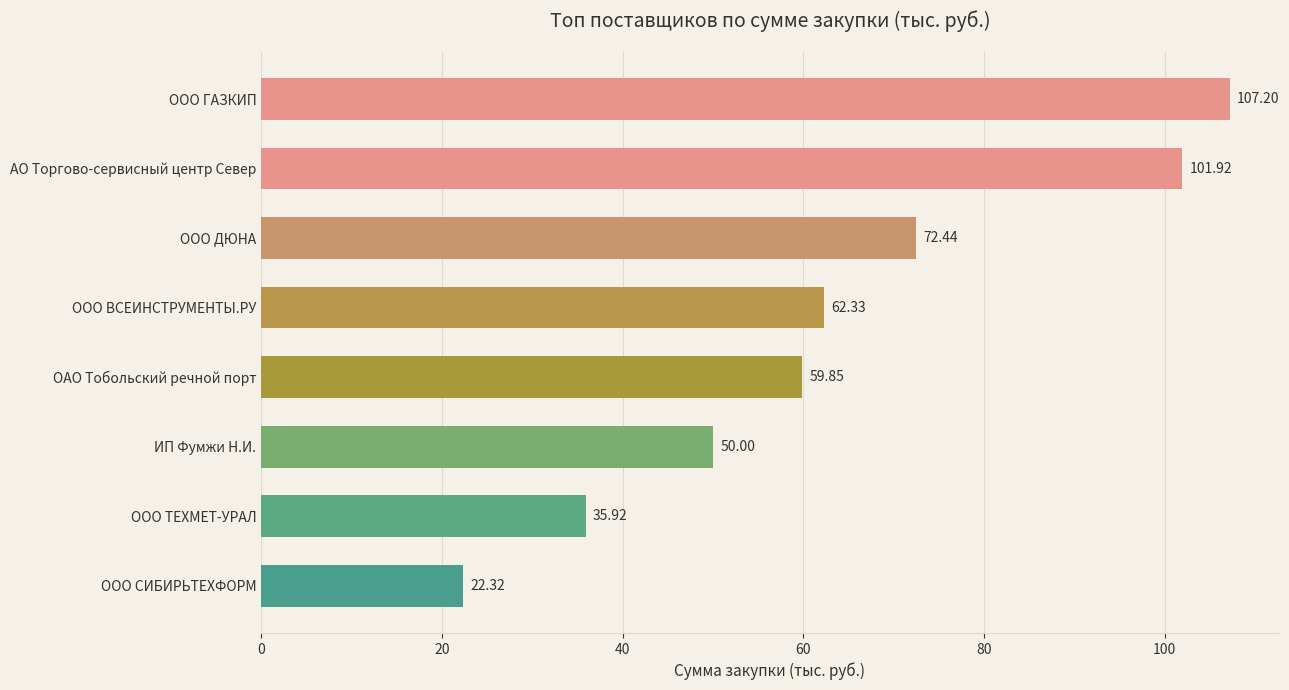

What is the ratio of the value at ООО ВСЕИНСТРУМЕНТЫ.РУ to the value at ООО СИБИРЬТЕХФОРМ?

2.8